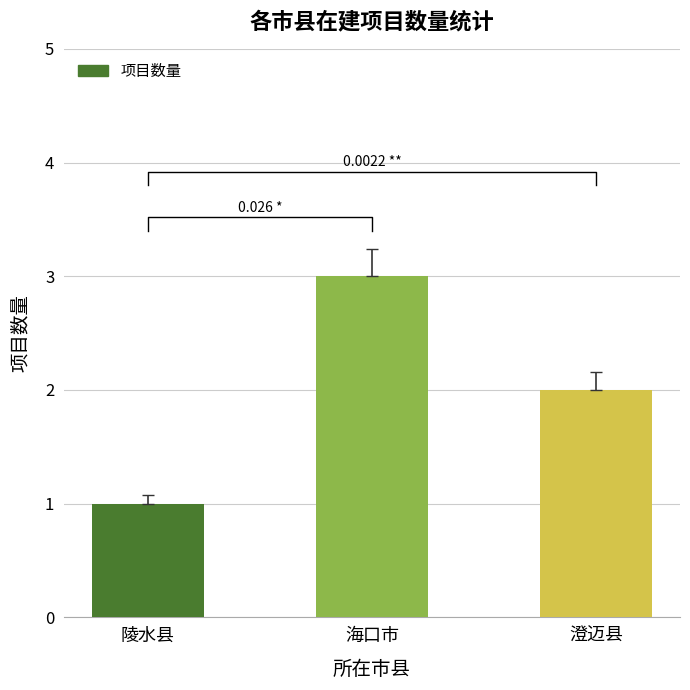

Reading left to right, extract all data points from this chart.

陵水县=1	海口市=3	澄迈县=2